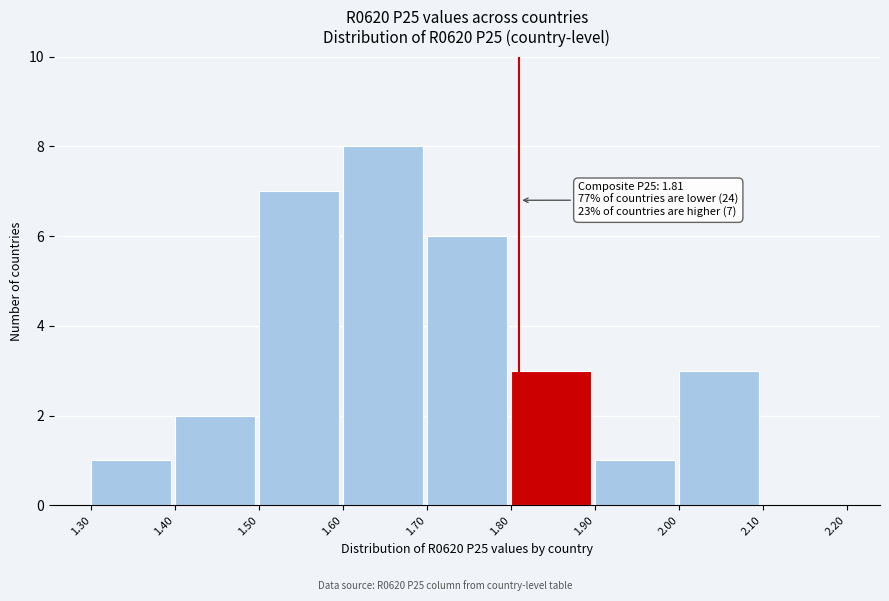

Over which range of the x-axis is the bar tallest?

1.60 to 1.70